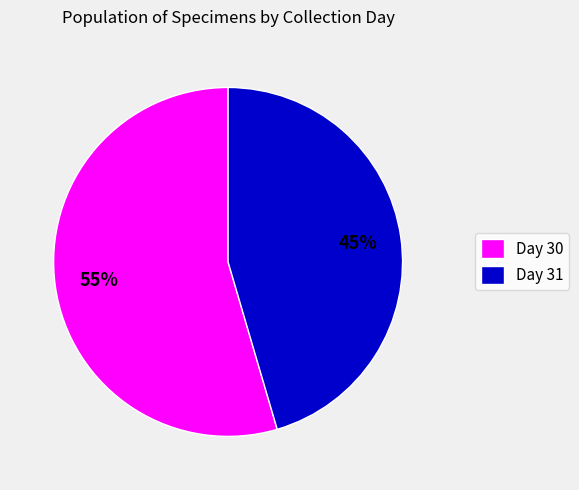

To the nearest percent, what is the average slice percentage?

50%